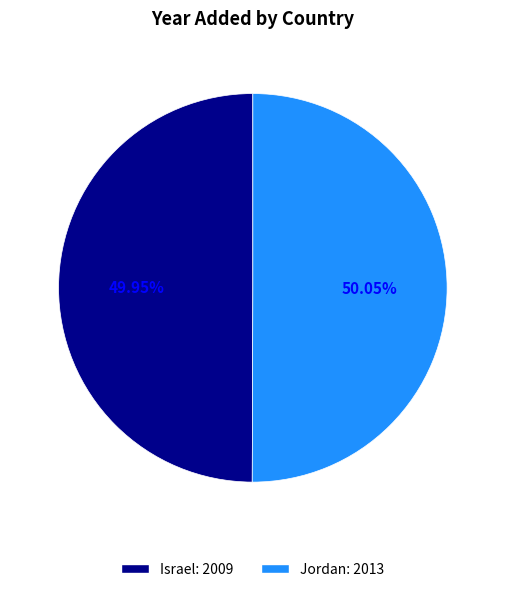

Is there a majority slice in this chart?

Yes